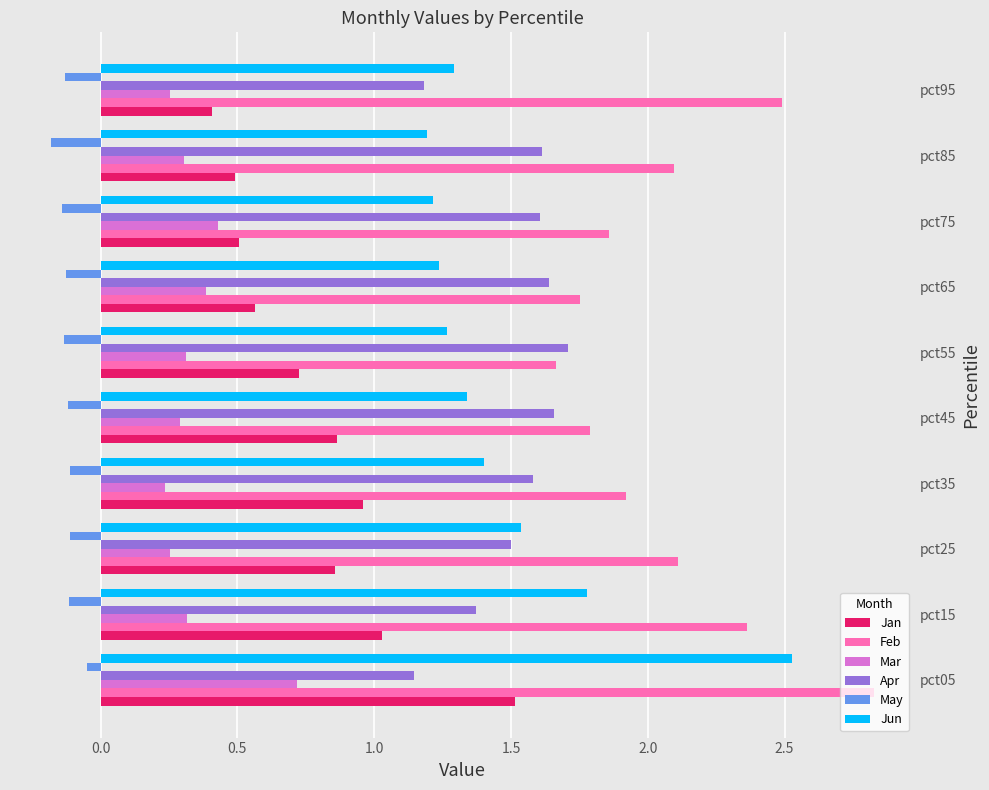

Which category has the highest value across all series?

pct05